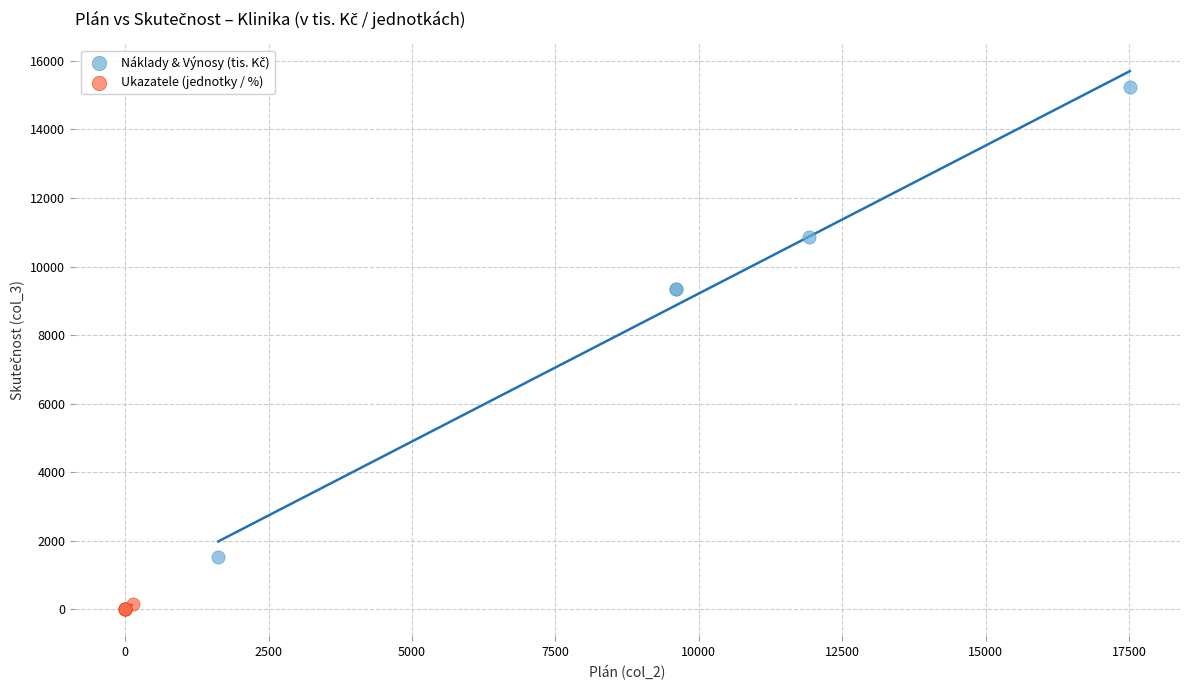

Which series contains the lowest Y value?

Ukazatele (jednotky / %)